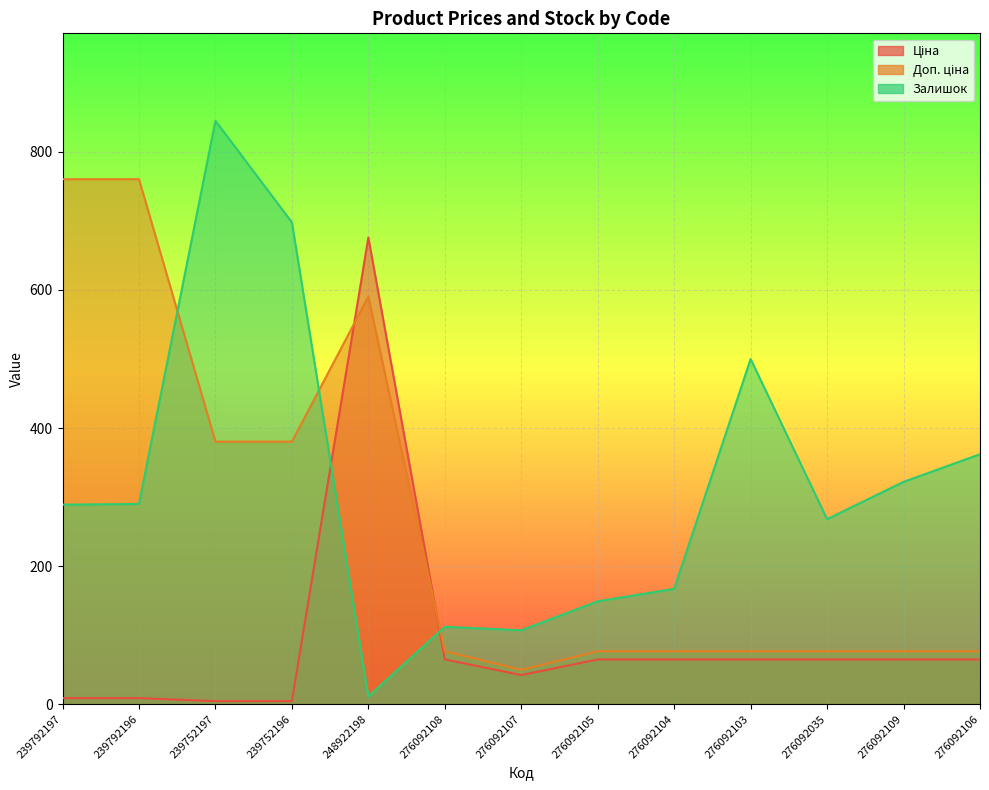

At 276092105, list the series in order from largest to smallest.

Залишок, Доп. ціна, Ціна